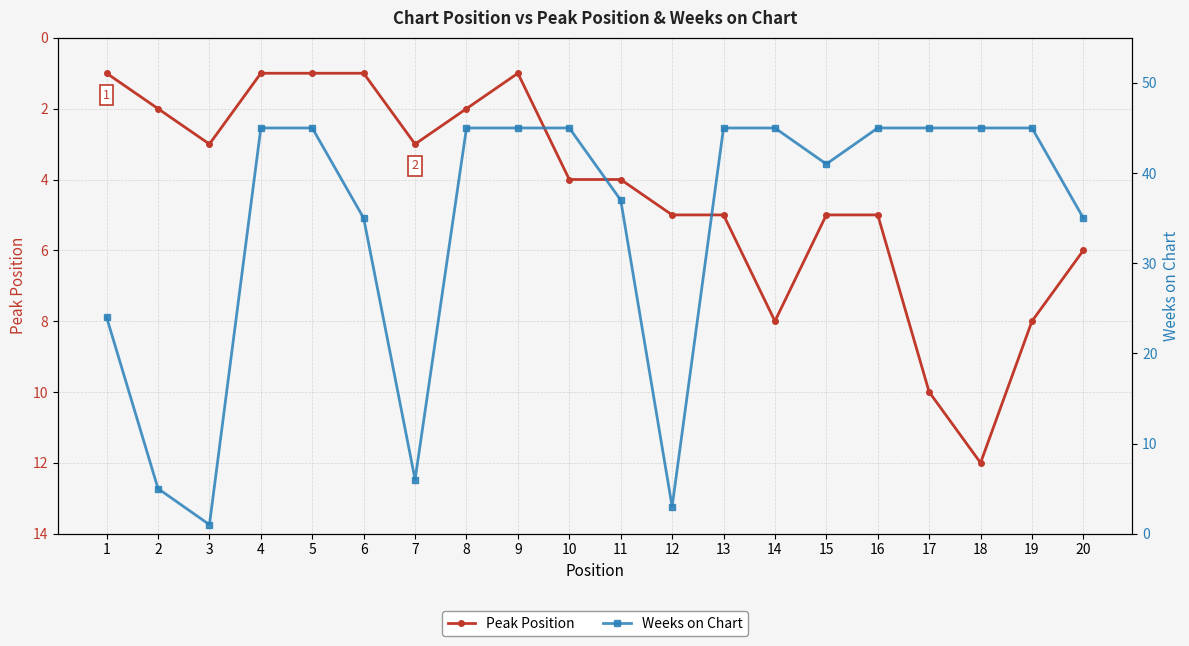

Which category has the lowest value in the Peak Position series?

1